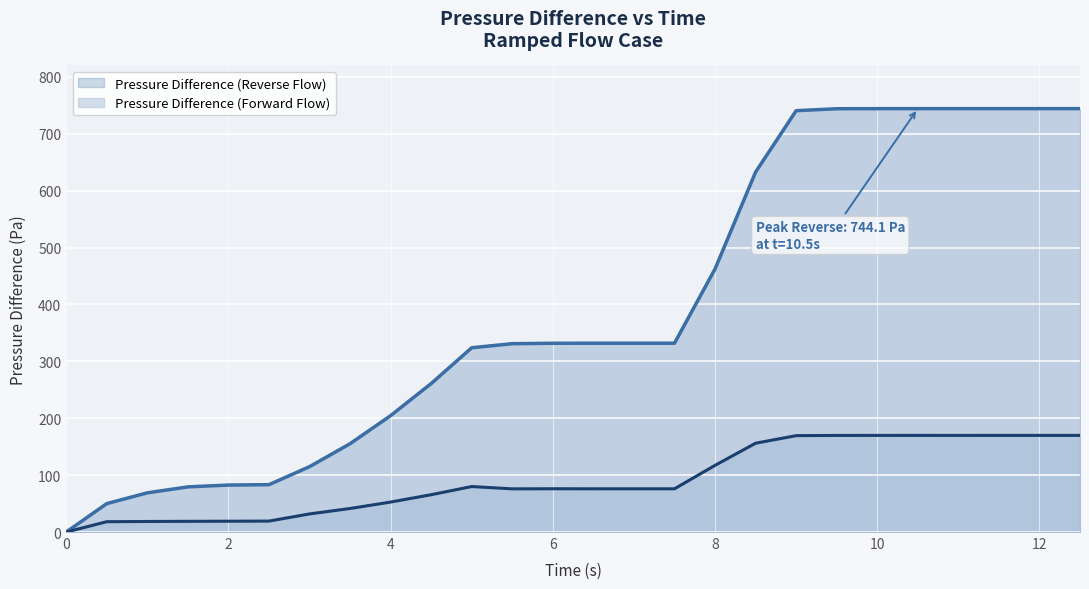

How many lines are shown in the chart?

2